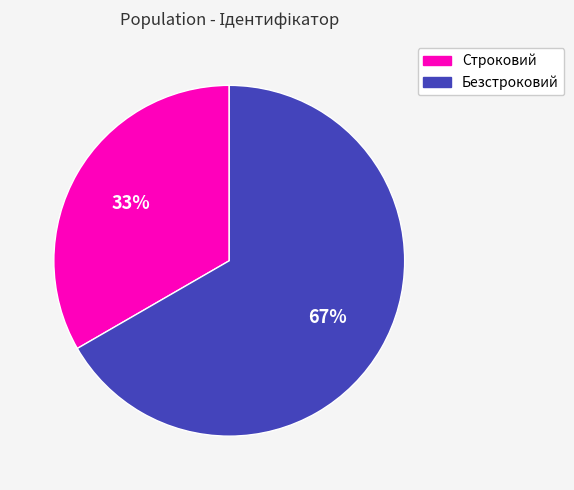

How many slices are in this pie chart?

2